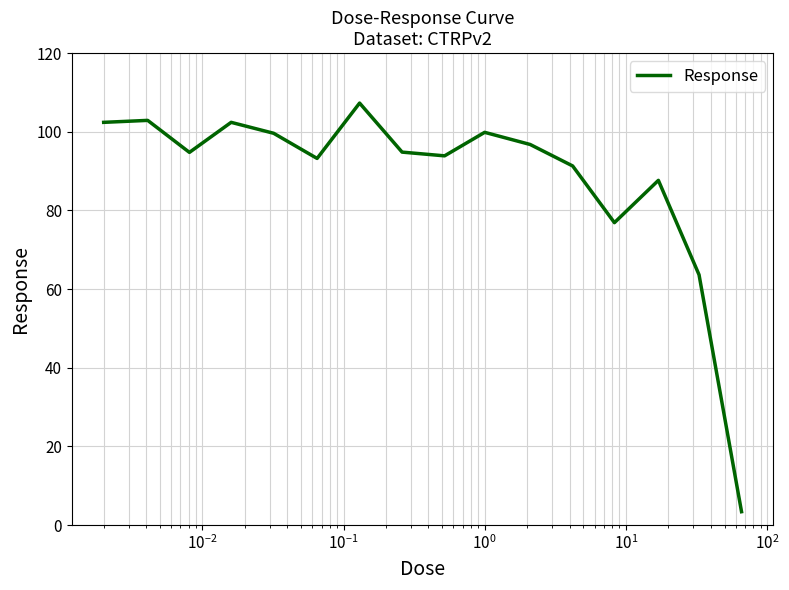

What is the minimum value shown in the chart?

3.4